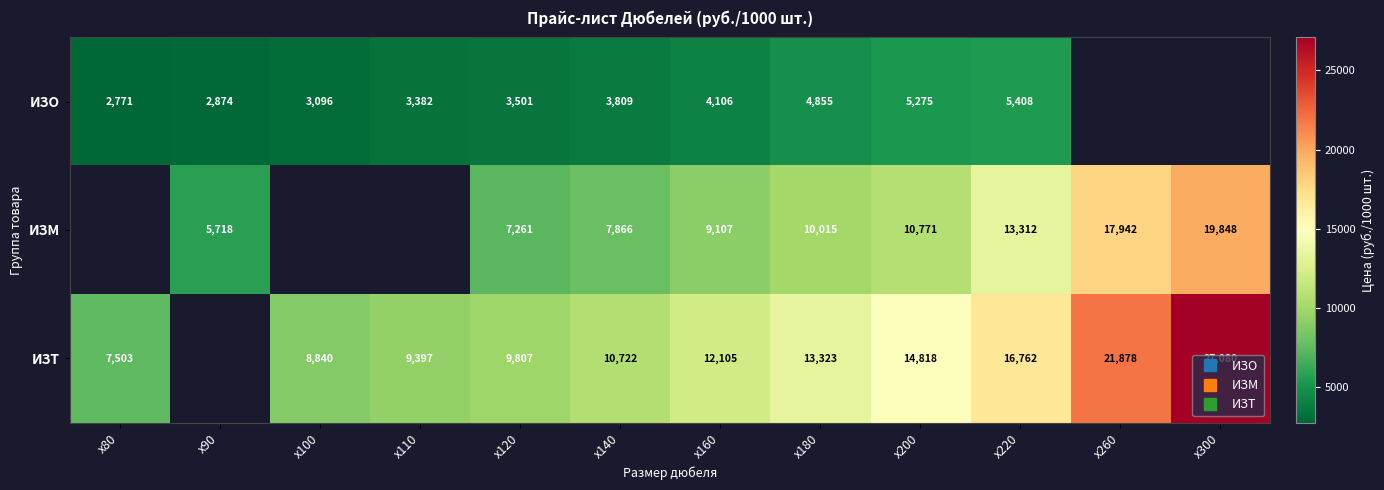

What is the total value across all series at x200?

30864.2